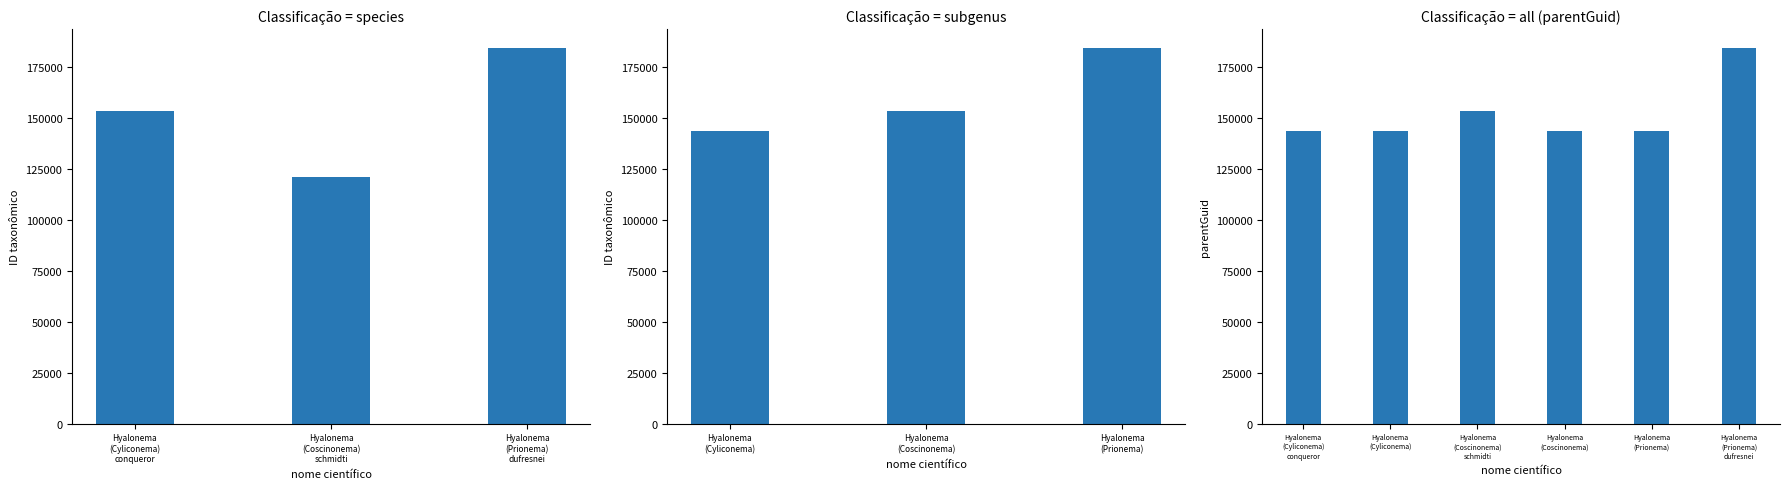

Rank the categories by value from lowest to highest.

Hyalonema (Cyliconema) conqueror, Hyalonema (Cyliconema), Hyalonema (Coscinonema), Hyalonema (Prionema), Hyalonema (Coscinonema) schmidti, Hyalonema (Prionema) dufresnei